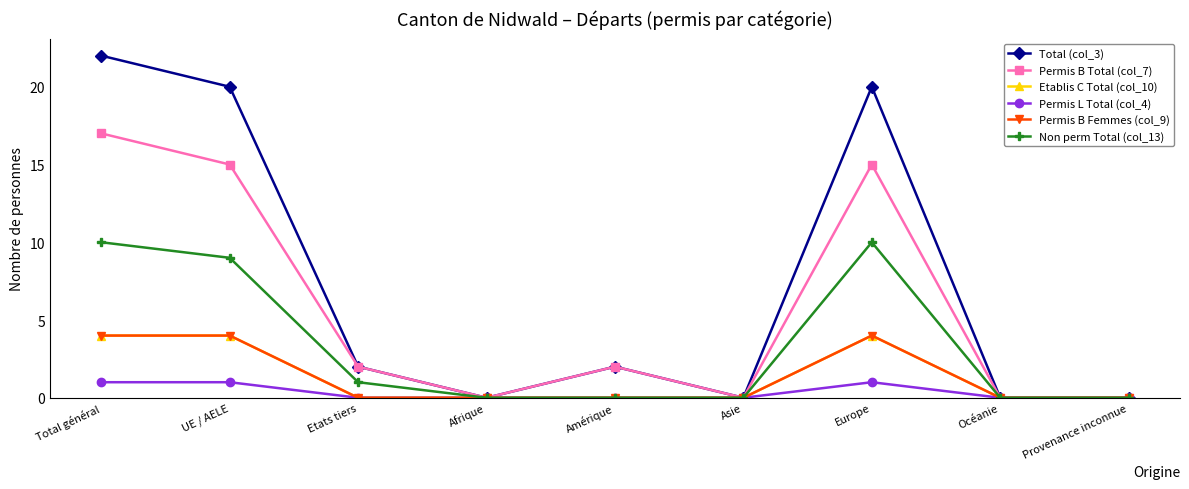

Is this an area chart (filled region under the line)?

No